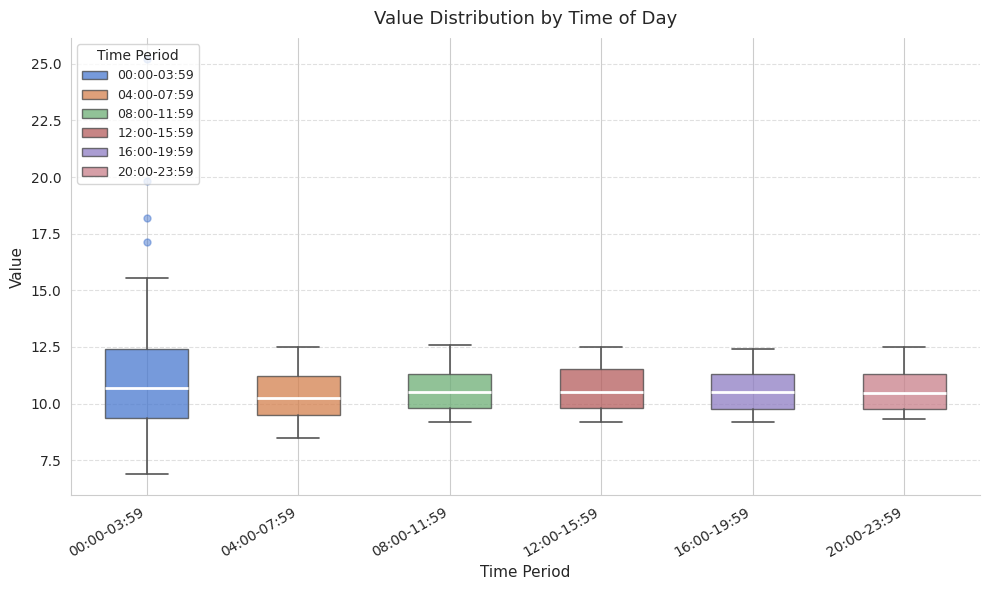

Comparing the boxes themselves (not the whiskers), which one is the tallest?

00:00-03:59